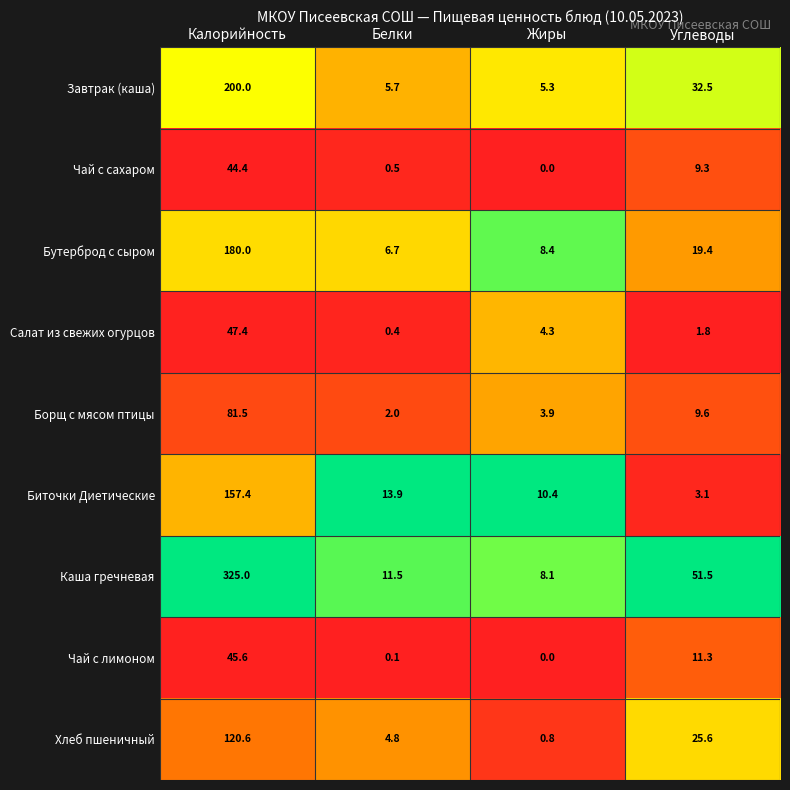

What is the minimum value for Бутерброд с сыром?

6.7